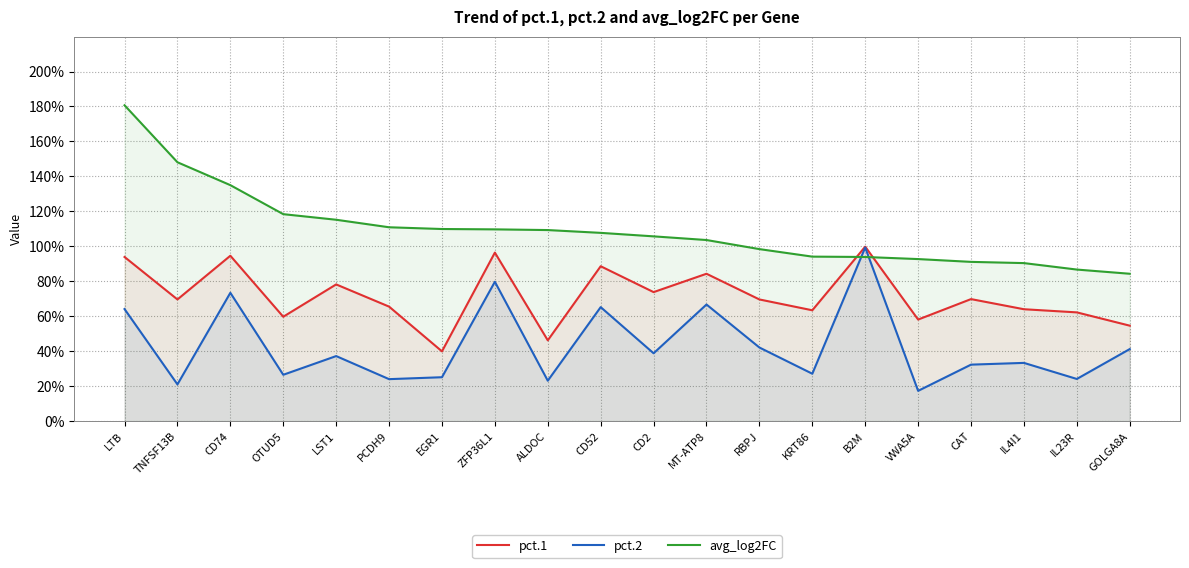

How many intersections are there between pct.1 and avg_log2FC?

2